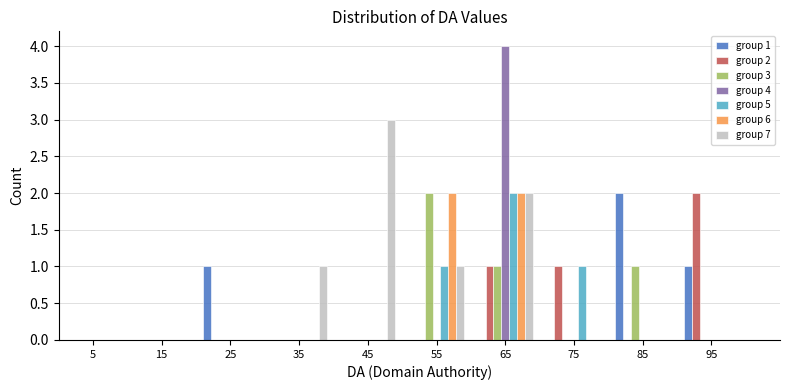

In the group 1 series, which range on the x-axis has the tallest bar?

80 to 90